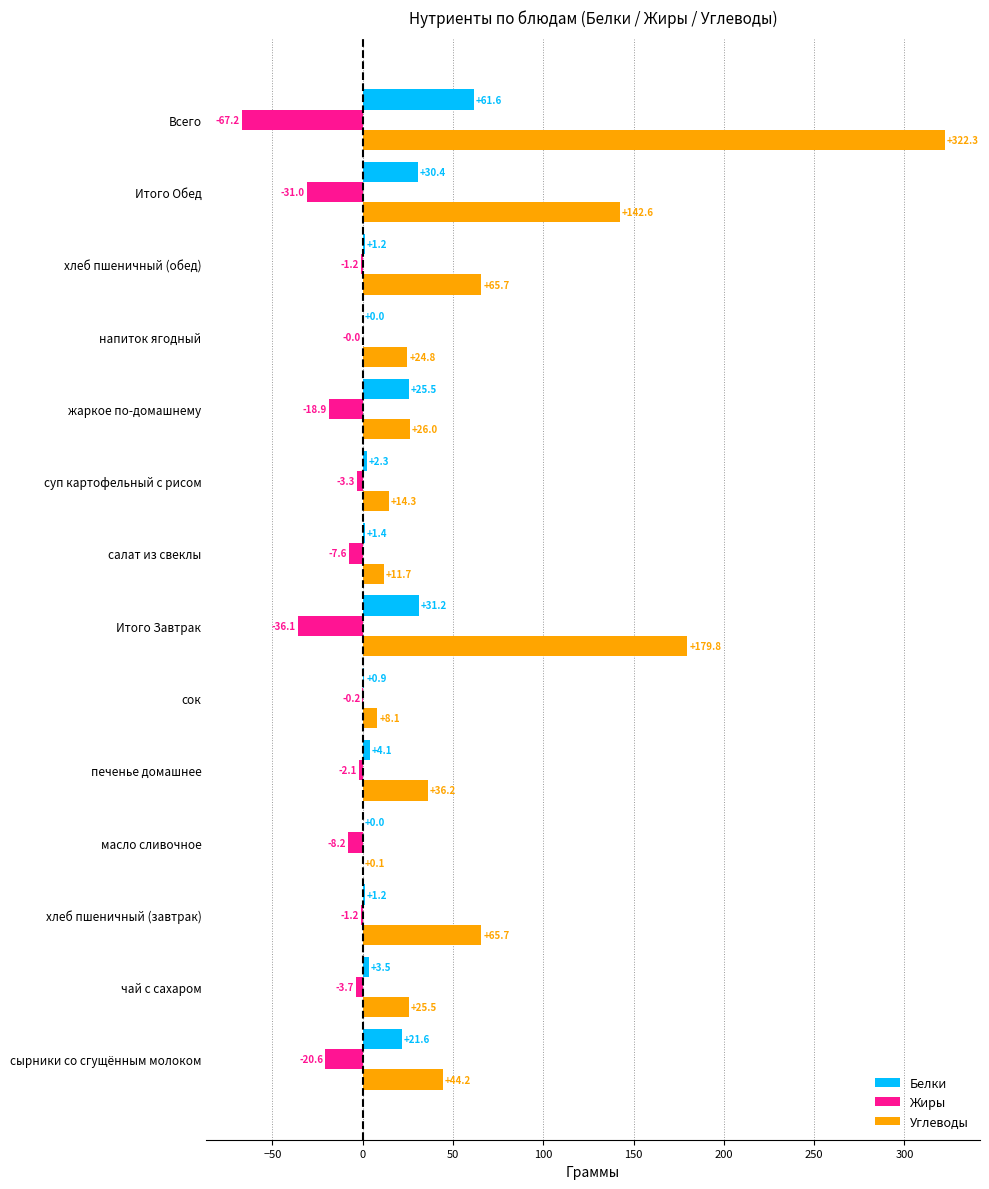

Which series changed the most between сок and напиток ягодный?

Углеводы